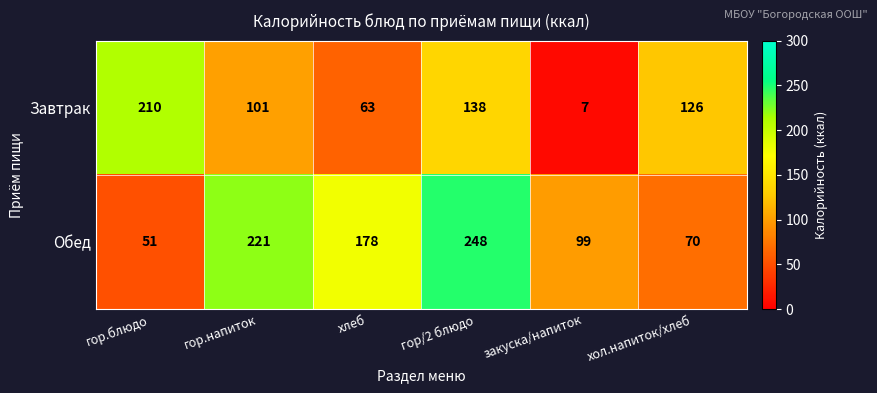

Where is Завтрак nearest to the value 108?

гор.напиток